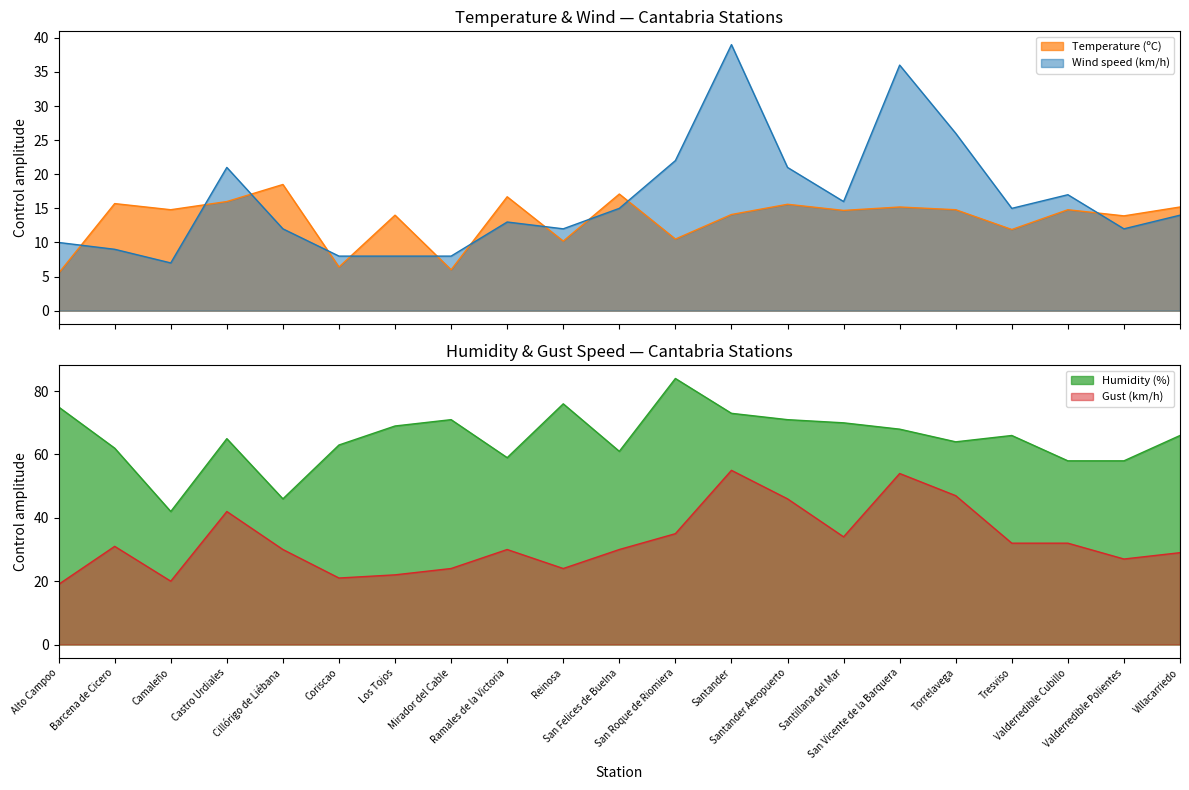

What is the value of the Gust (km/h) point at the 9th from the left?

30.0